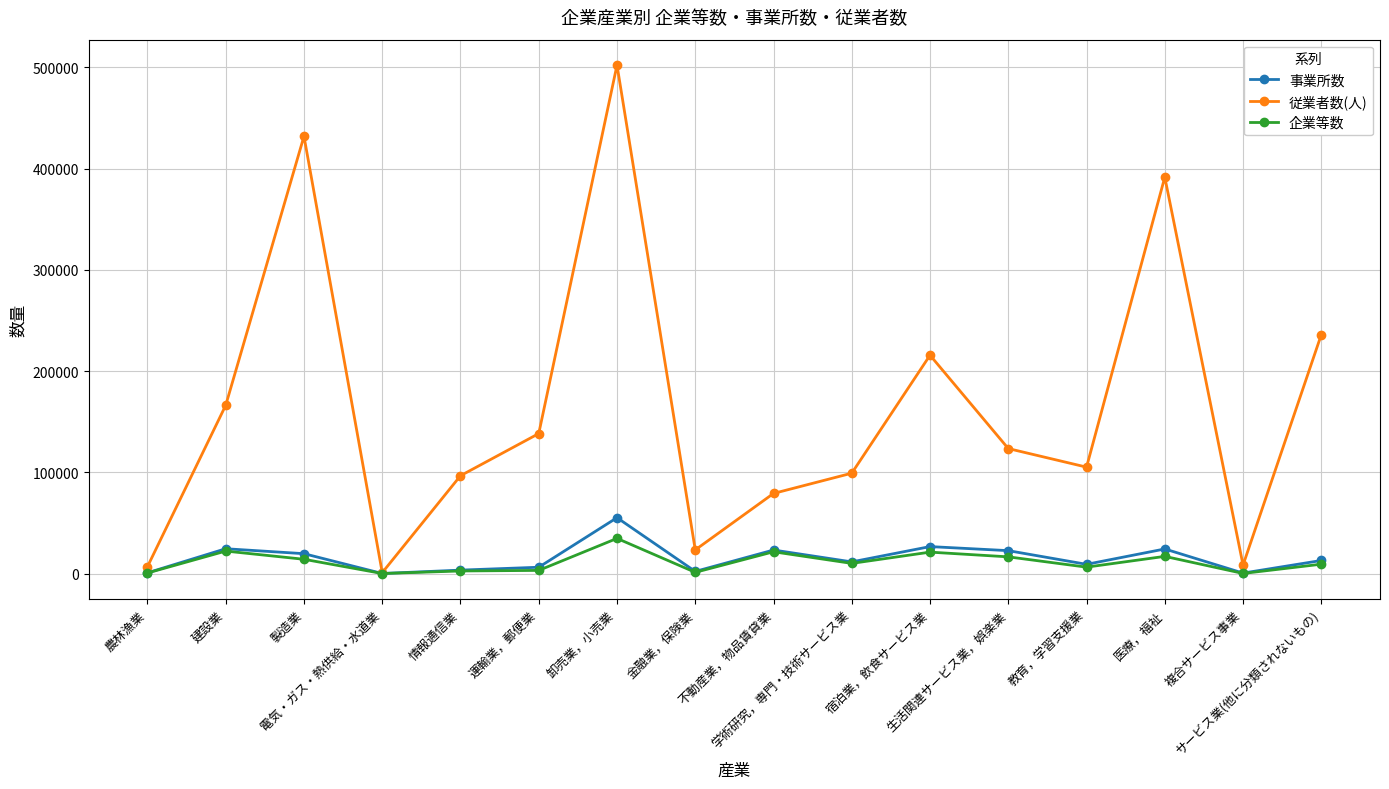

At 医療，福祉, list the series in order from largest to smallest.

従業者数(人), 事業所数, 企業等数